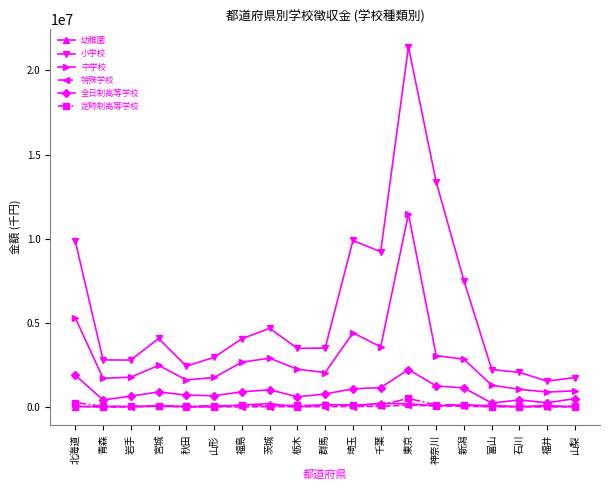

How many lines are shown in the chart?

6